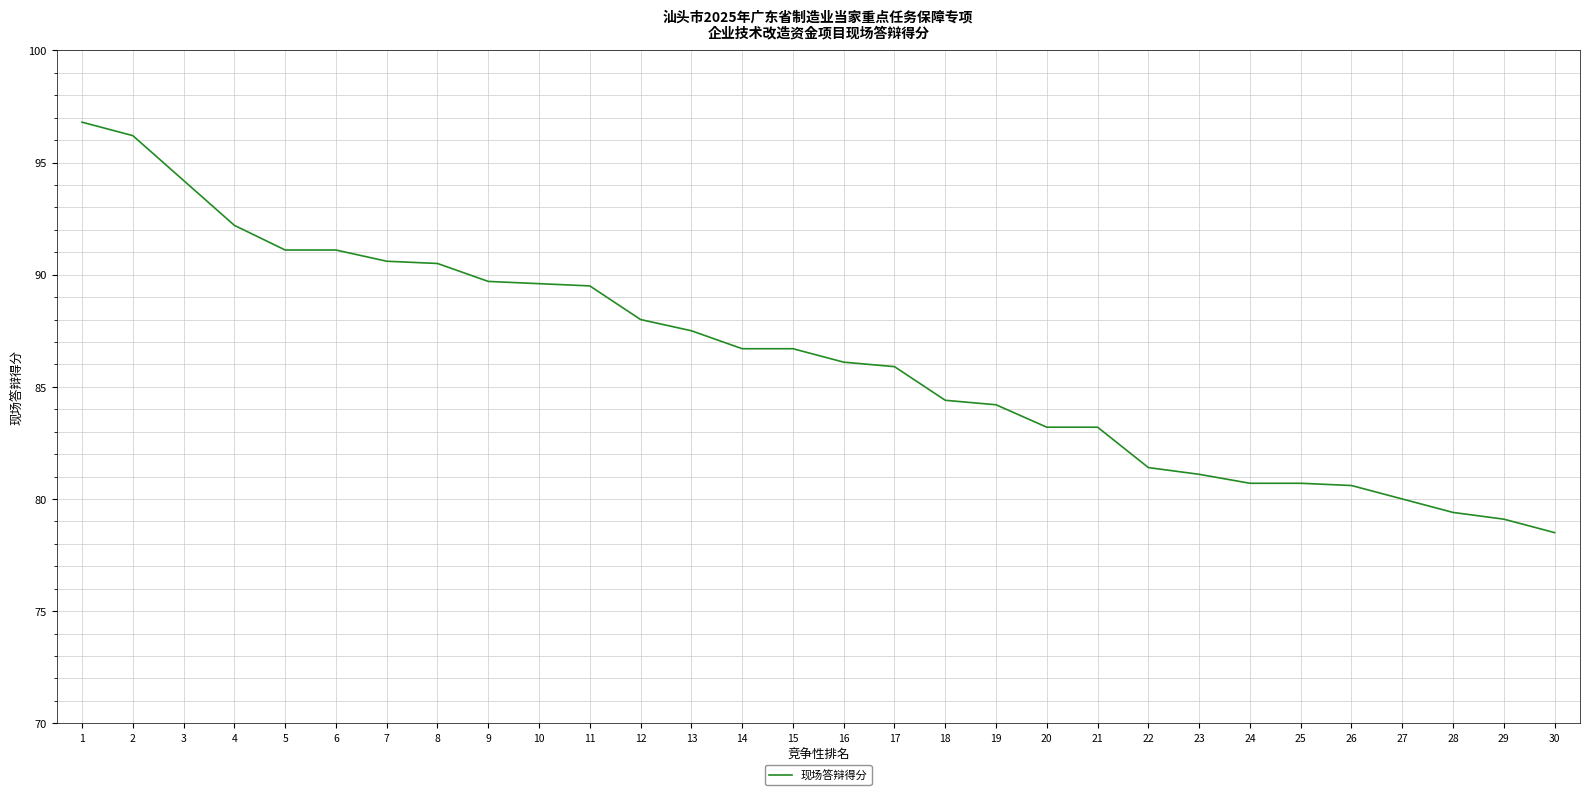

What is the difference between the values at 27 and 20?

3.2